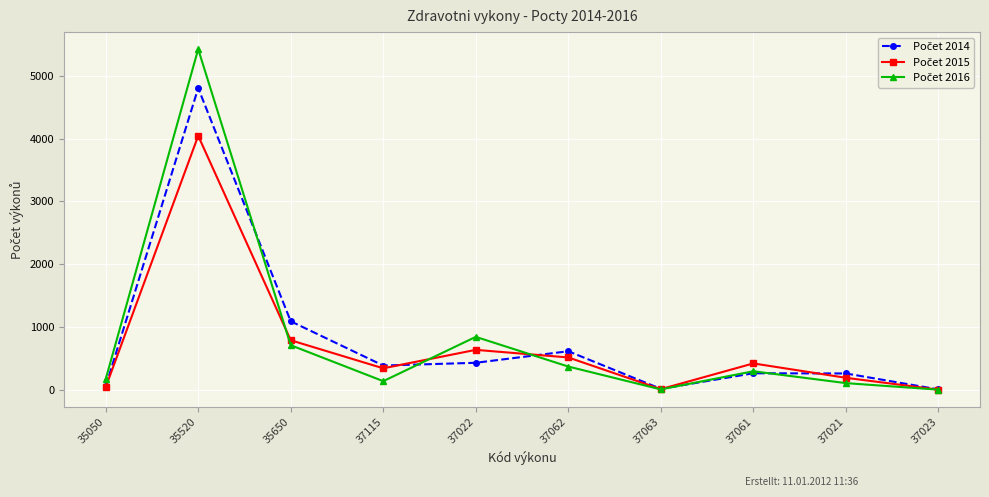

Which label corresponds to the largest value in the chart?

35520